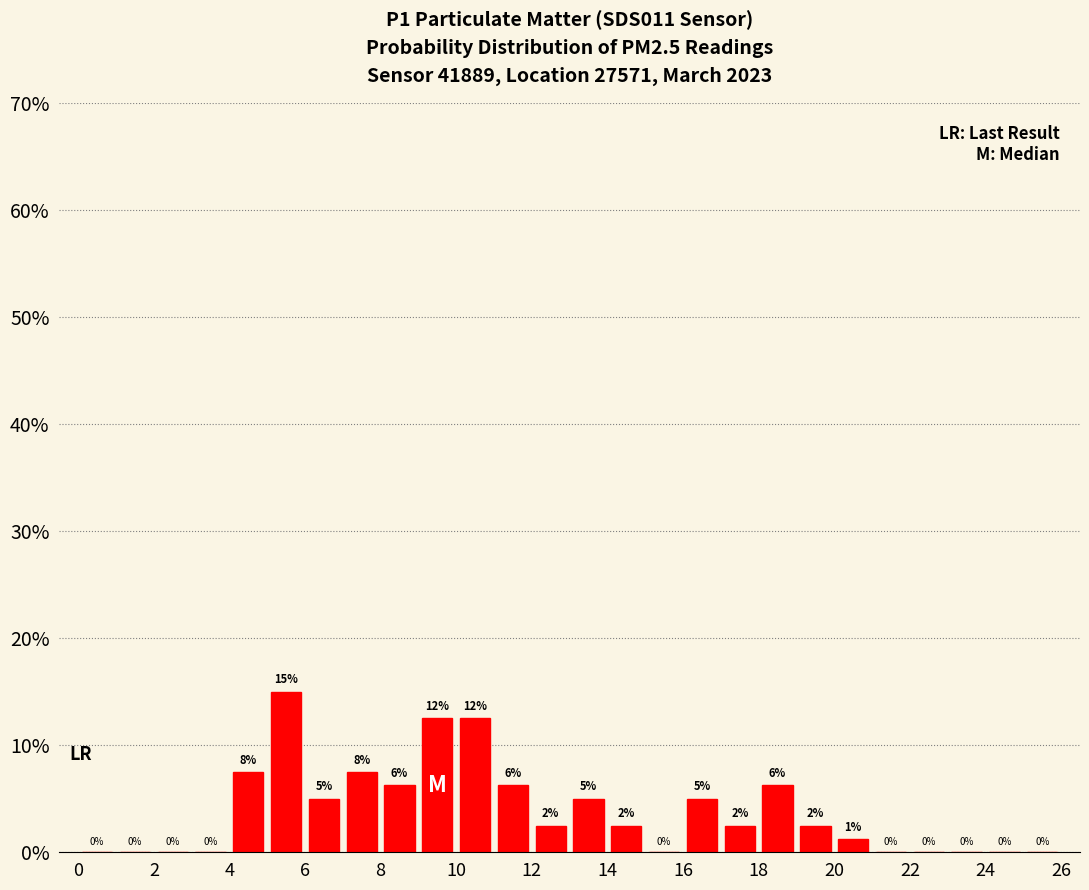

Which range on the x-axis has the tallest bar?

5 to 6